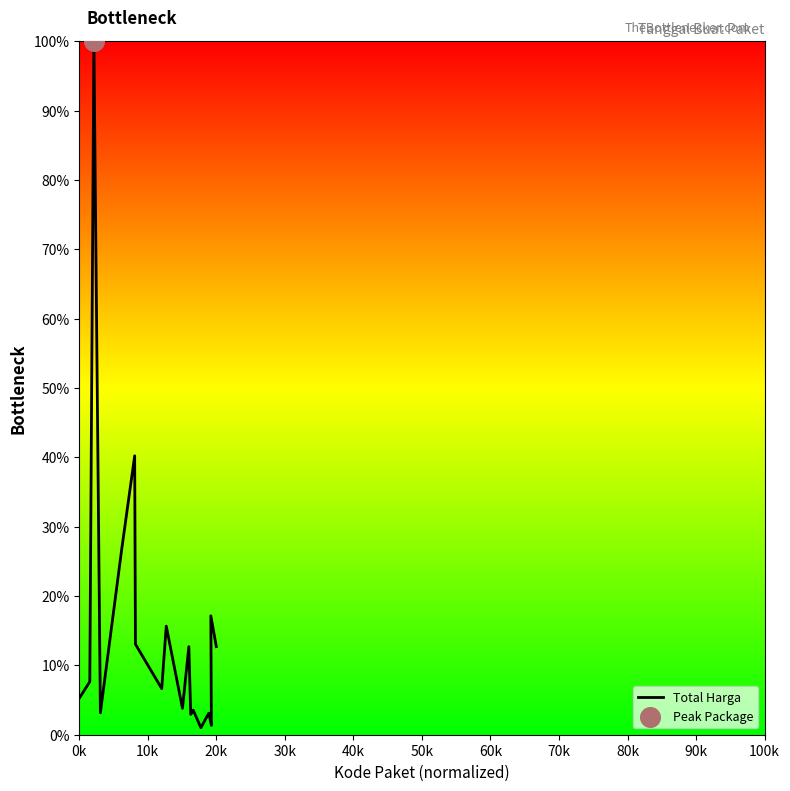

What is the change in value from 0k to 50k?

+35.0